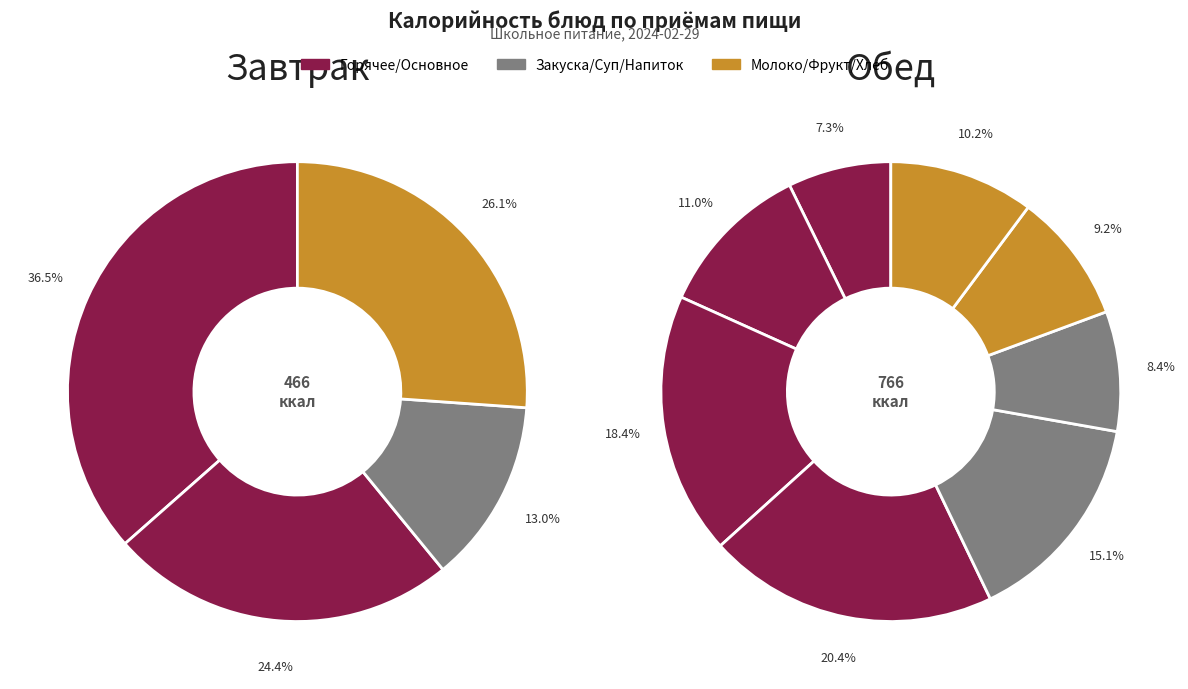

To the nearest percent, what is the combined percentage of Макаронные изделия отварные and Котлеты нежные?

24%